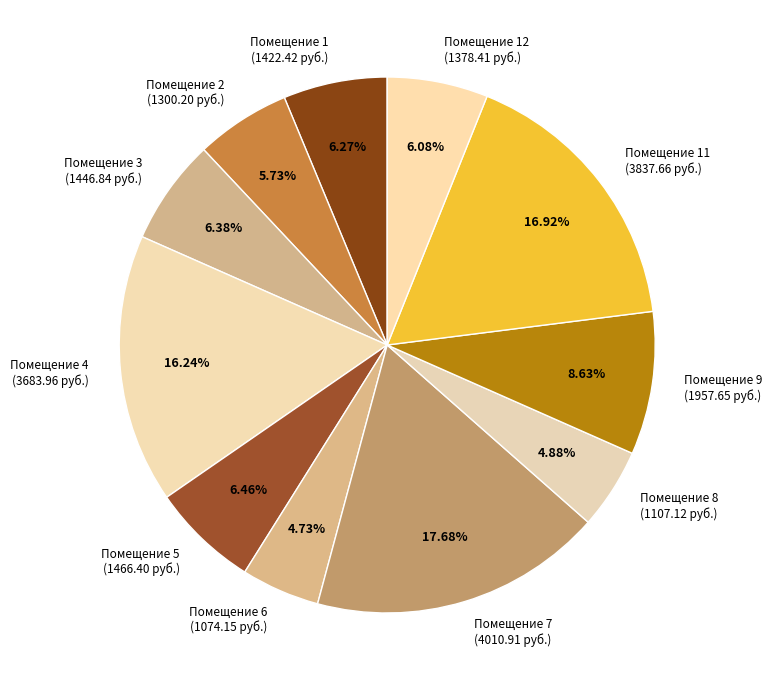

What is the largest slice in the pie chart?

Помещение 7 (4010.91 руб.)